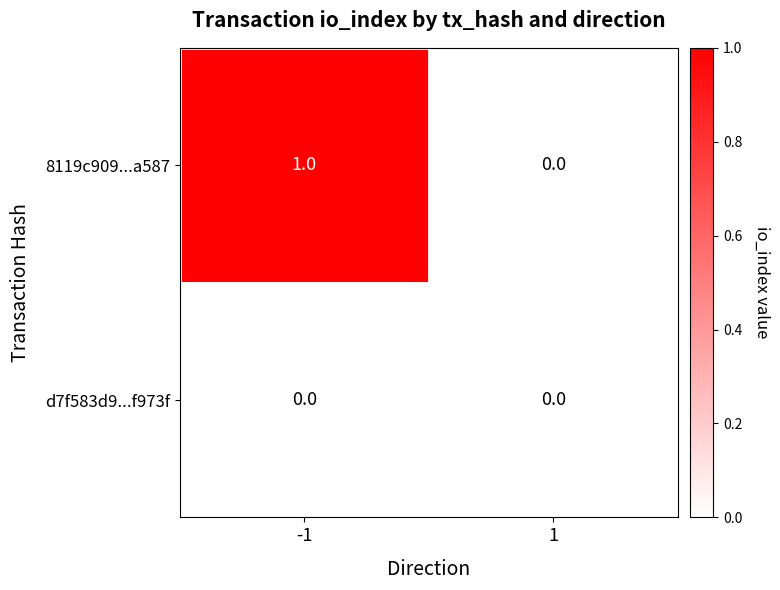

Which series has the widest spread of values?

8119c909...a587